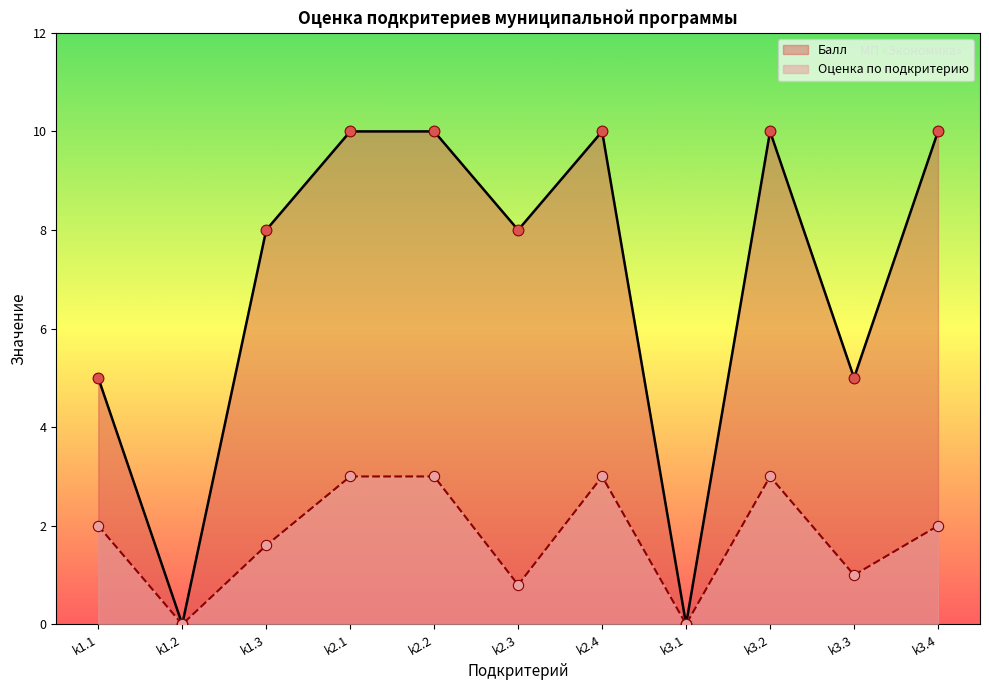

Which series has the widest spread of Y values?

Балл